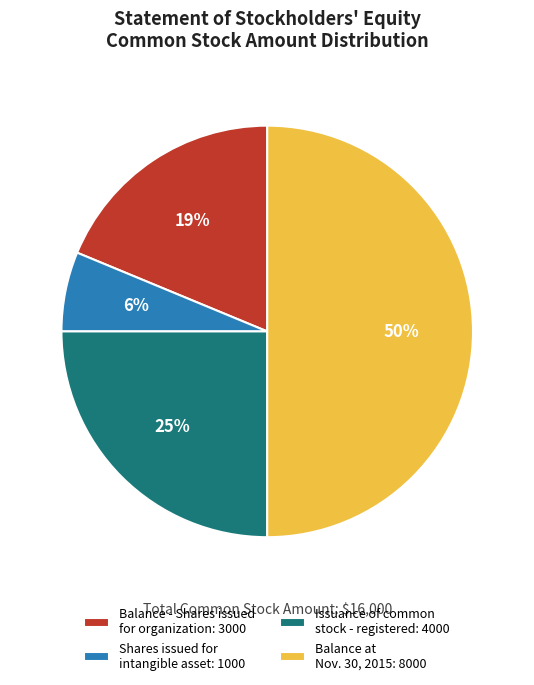

Is Issuance of common stock - registered: 4000 the majority of the pie?

No